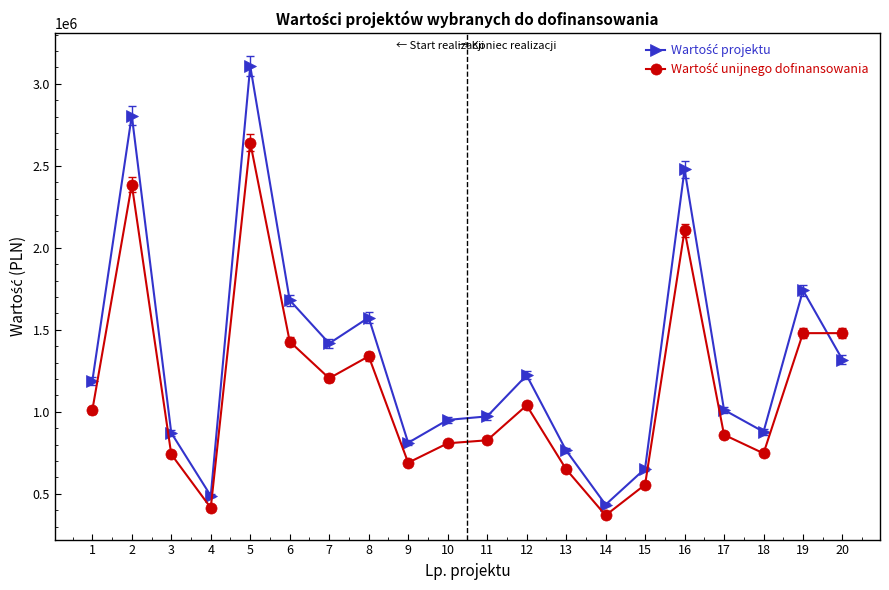

At which category is the sum across all series the highest?

5